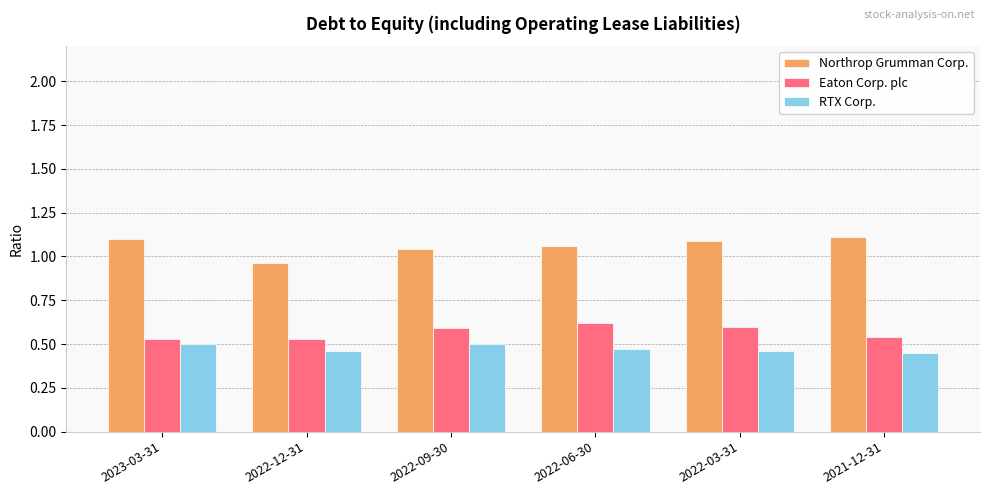

Is the value of Northrop Grumman Corp. at 2022-03-31 greater than the value of RTX Corp. at 2023-03-31?

Yes